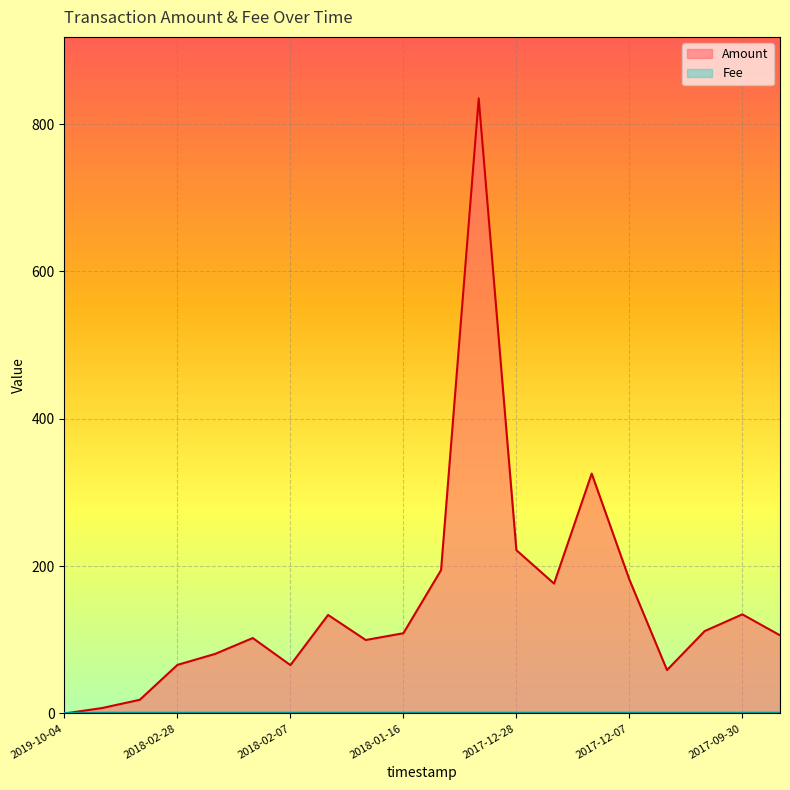

Count the number of data series in this chart.

2